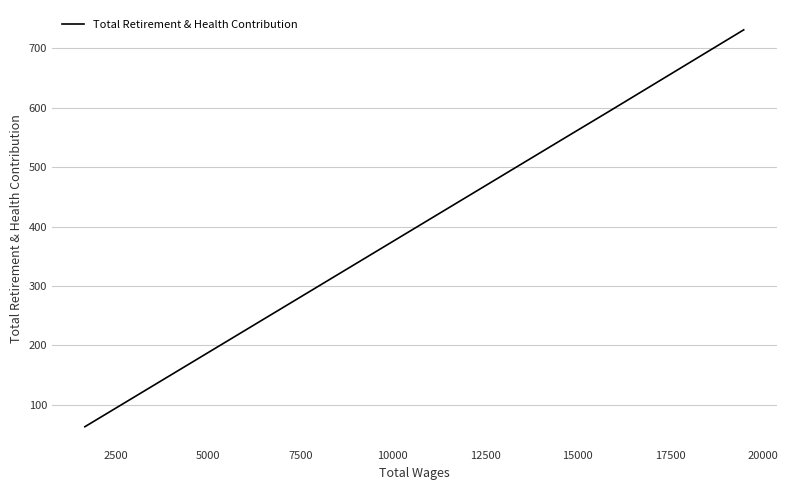

The chart shows a value of 388 at 2500. True or false?

False